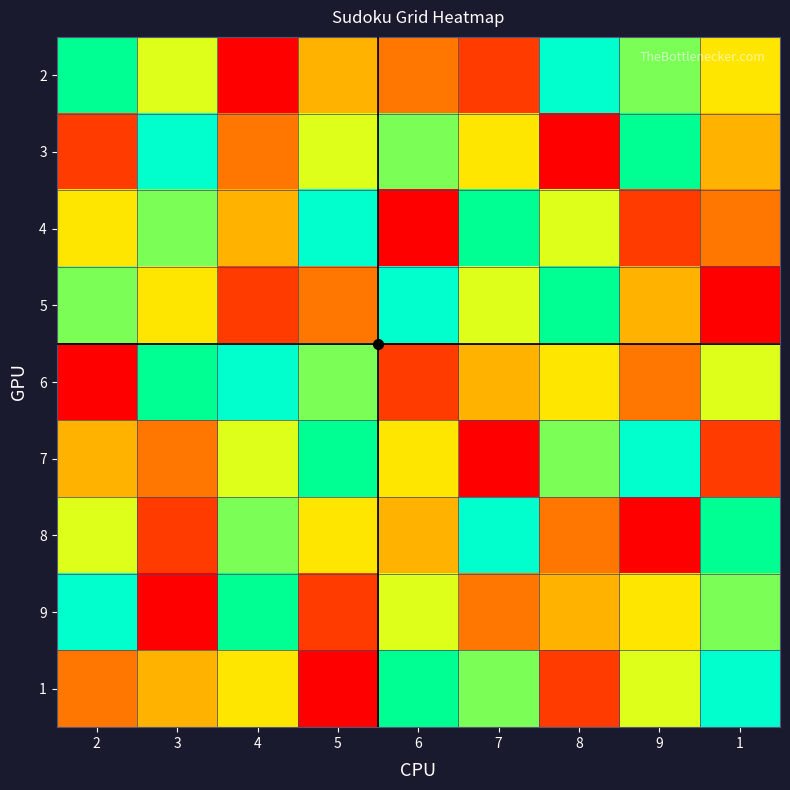

How many data points does each series have?

9